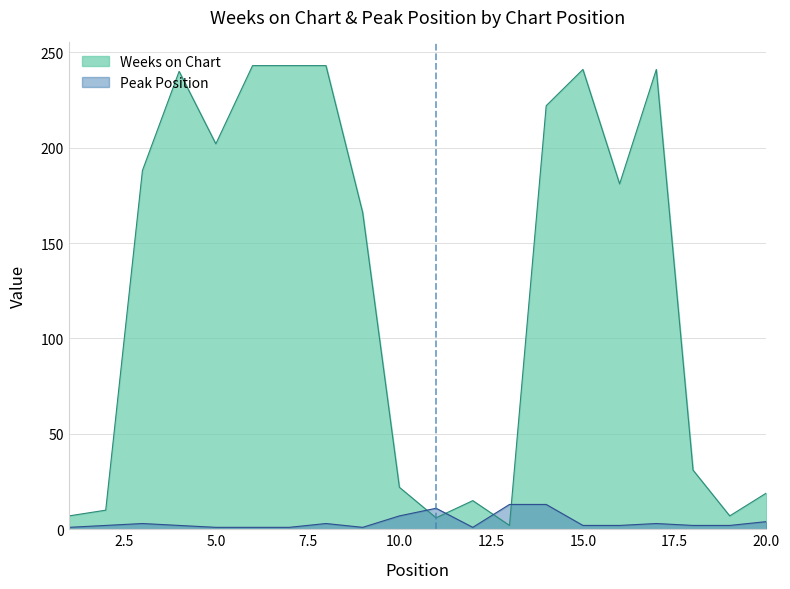

The value of Weeks on Chart at 11 is 2. True or false?

False